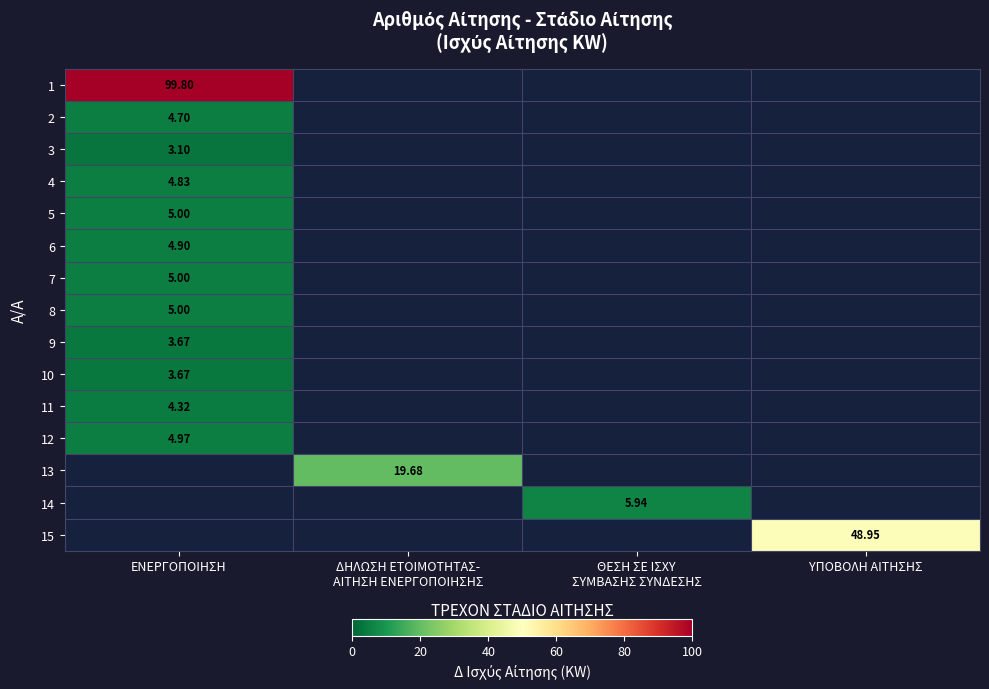

Which series has the largest total across all categories?

1